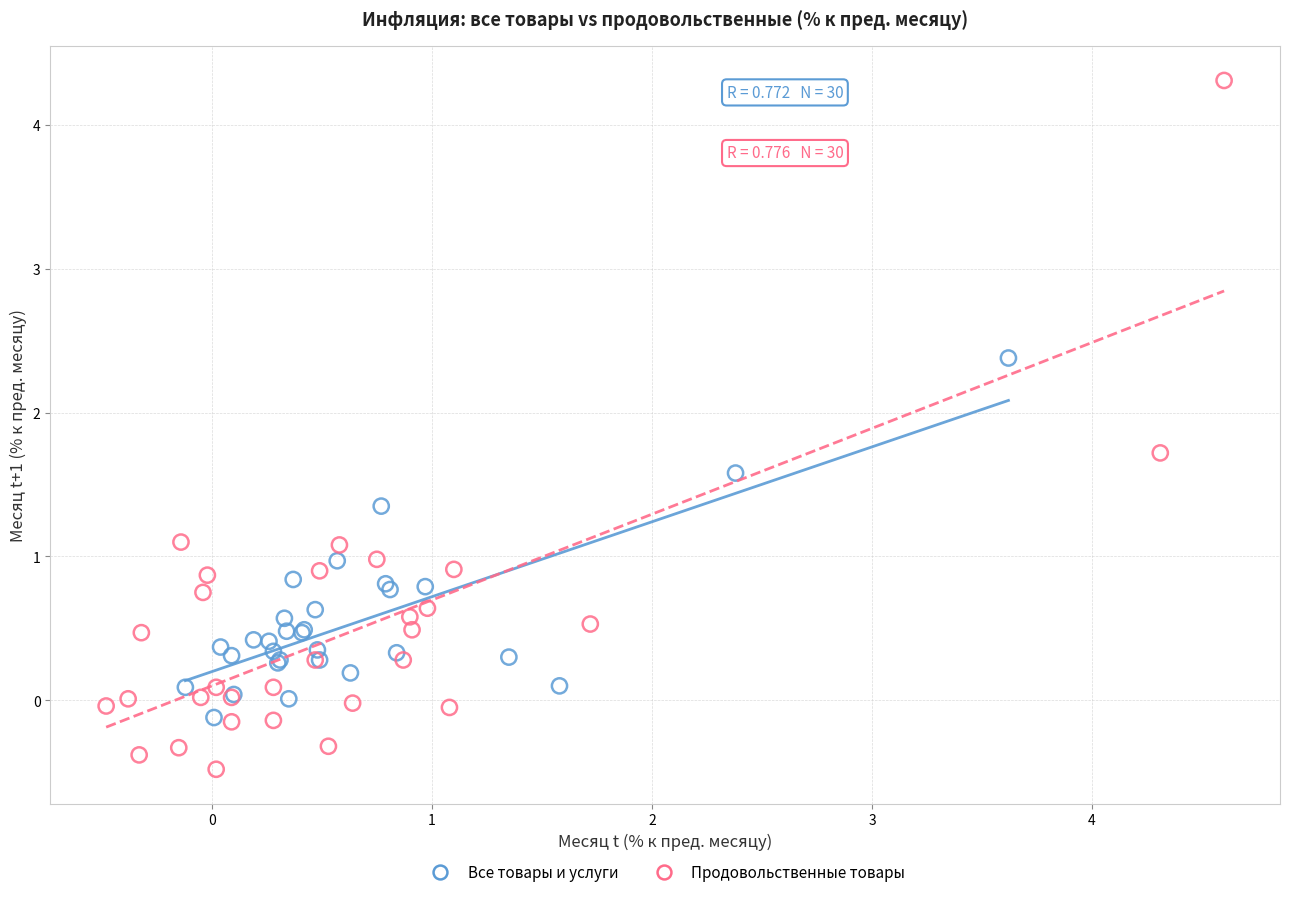

Which series has the widest spread of Y values?

Продовольственные товары